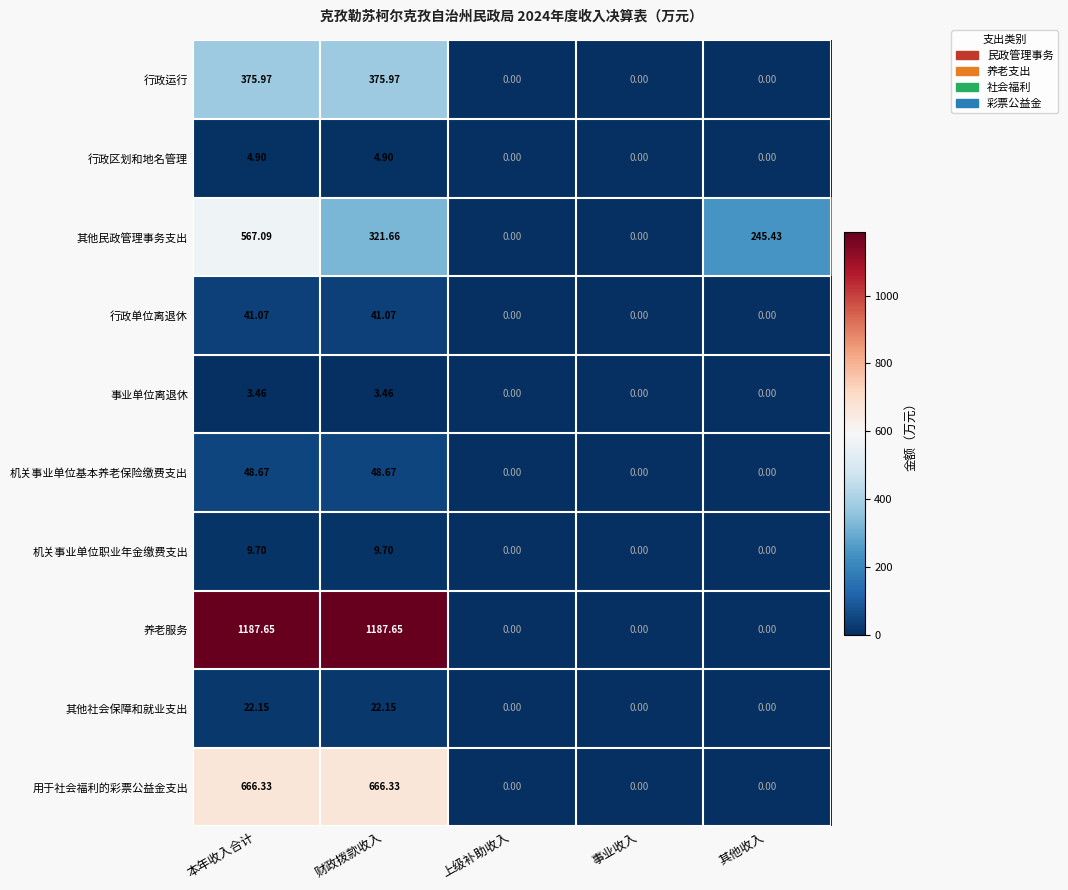

Rank the series by their maximum value, from lowest to highest.

事业单位离退休, 行政区划和地名管理, 机关事业单位职业年金缴费支出, 其他社会保障和就业支出, 行政单位离退休, 机关事业单位基本养老保险缴费支出, 行政运行, 其他民政管理事务支出, 用于社会福利的彩票公益金支出, 养老服务